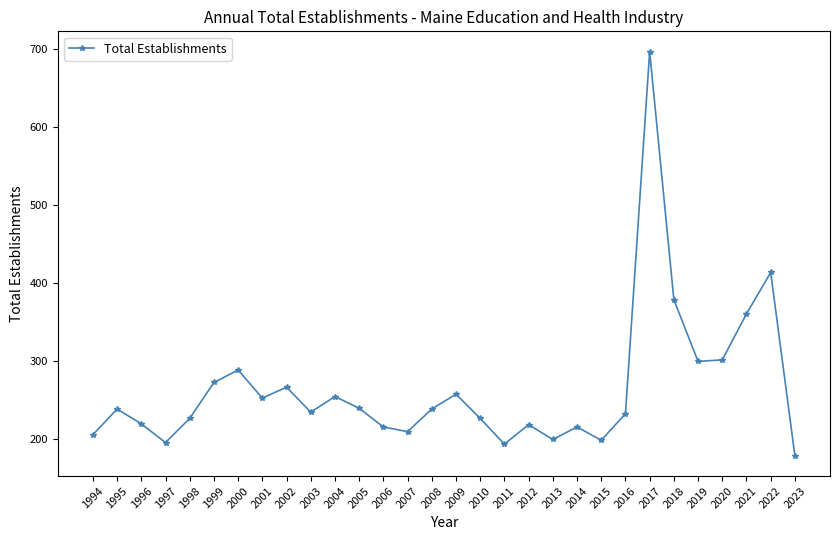

What is the change in value from 2002 to 2023?

-88